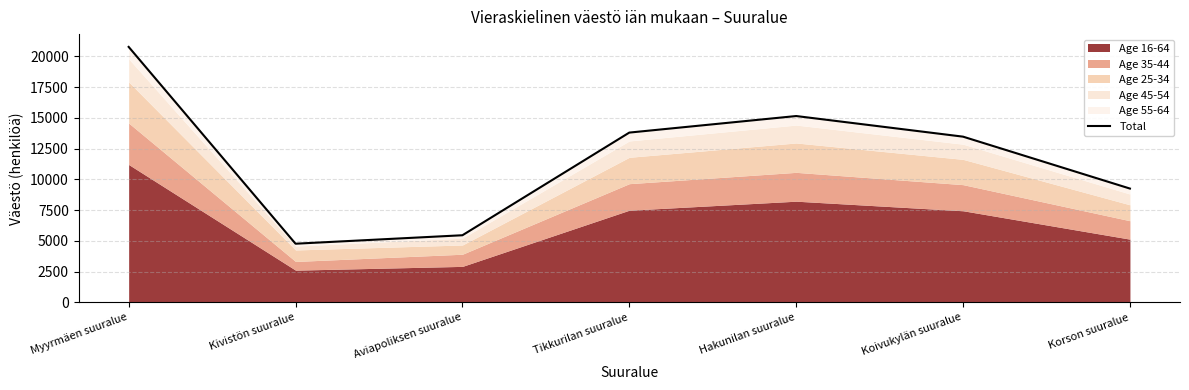

List the labels in order of value, smallest first.

Kivistön suuralue, Aviapoliksen suuralue, Korson suuralue, Koivukylän suuralue, Tikkurilan suuralue, Hakunilan suuralue, Myyrmäen suuralue